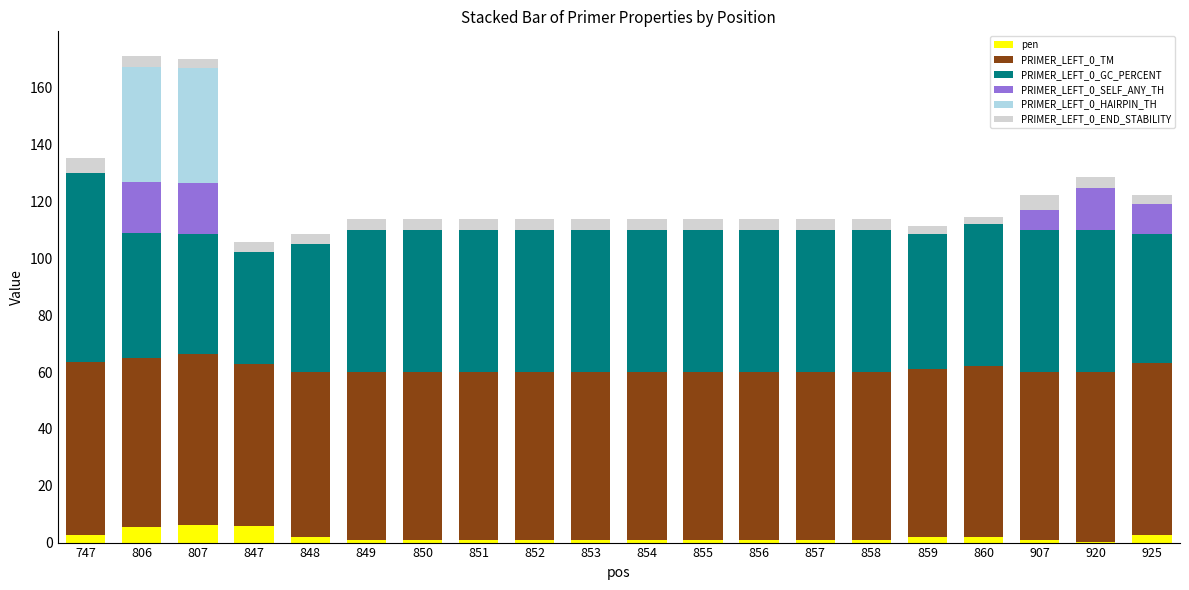

Are the bars grouped side by side (vs. stacked)?

No